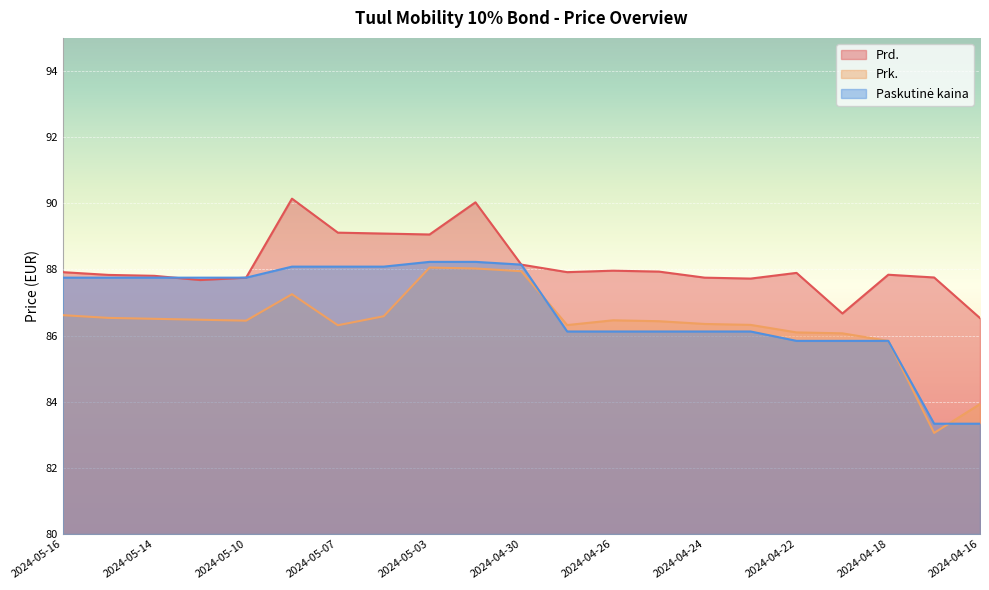

What is the value of the Prk. point at the 2nd from the left?

86.5